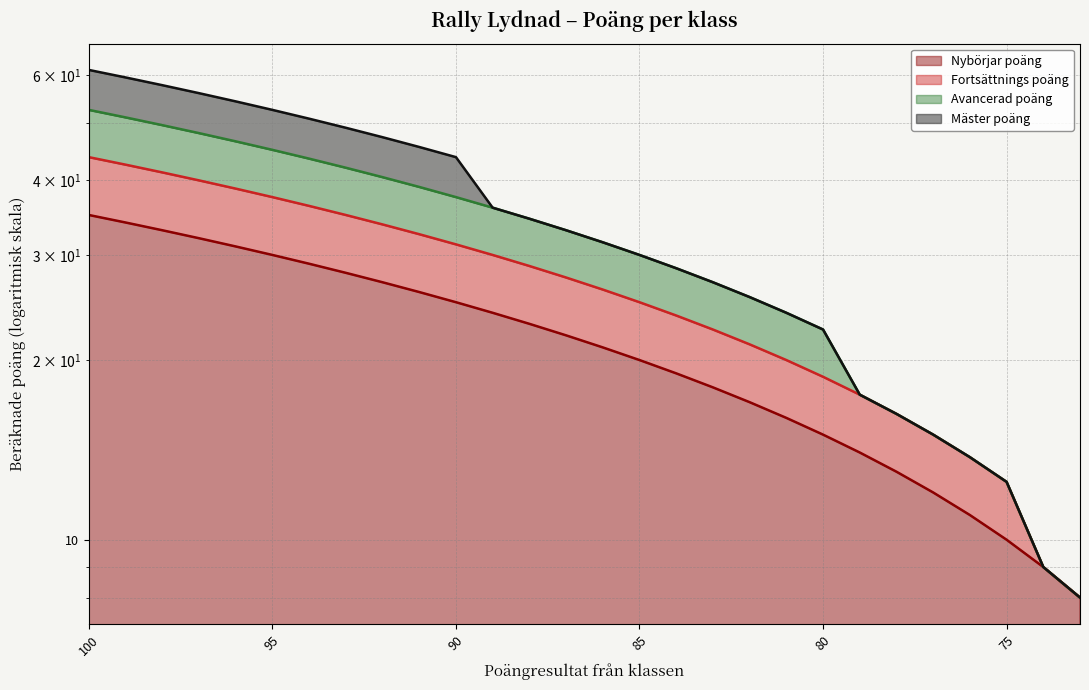

At which label does Mäster poäng first exceed 33?

100